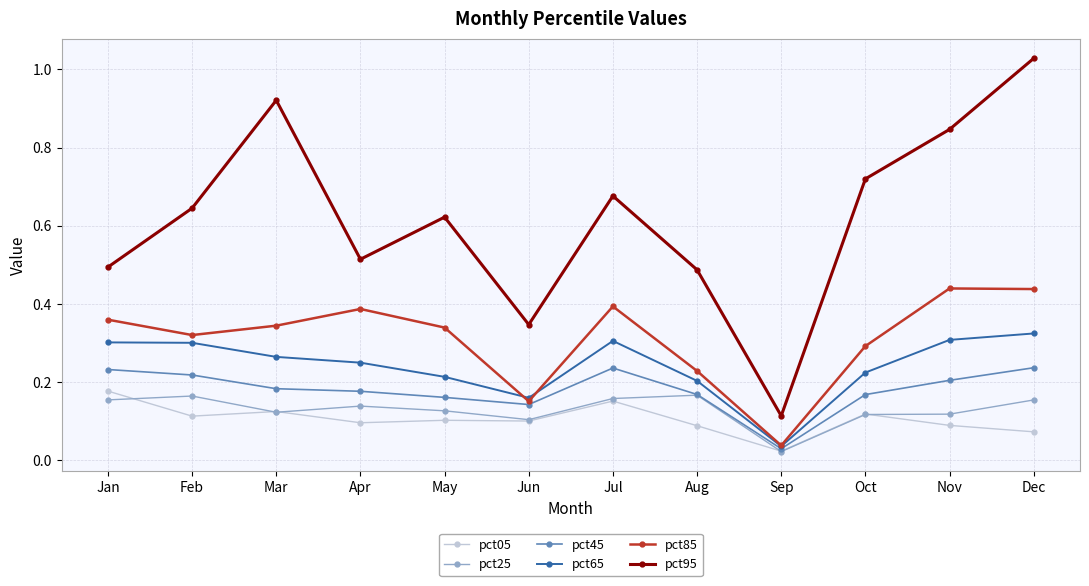

Is the value of pct85 at Apr greater than the value of pct05 at May?

Yes